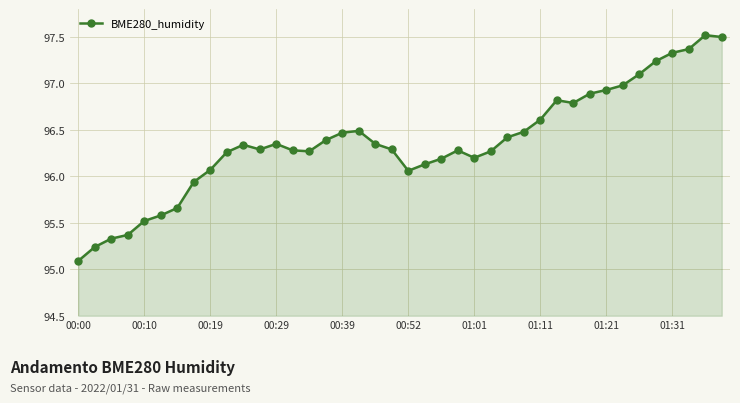

What is the value of the 34th point from the left?

97.0